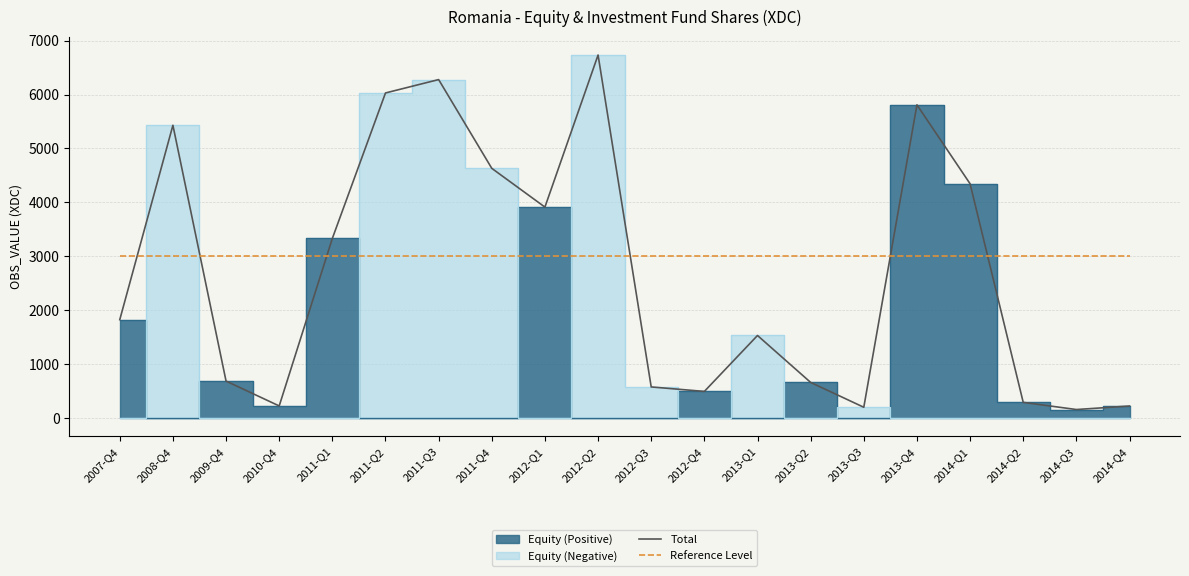

Where do Reference Level and Total first cross each other?

2007-Q4 and 2008-Q4